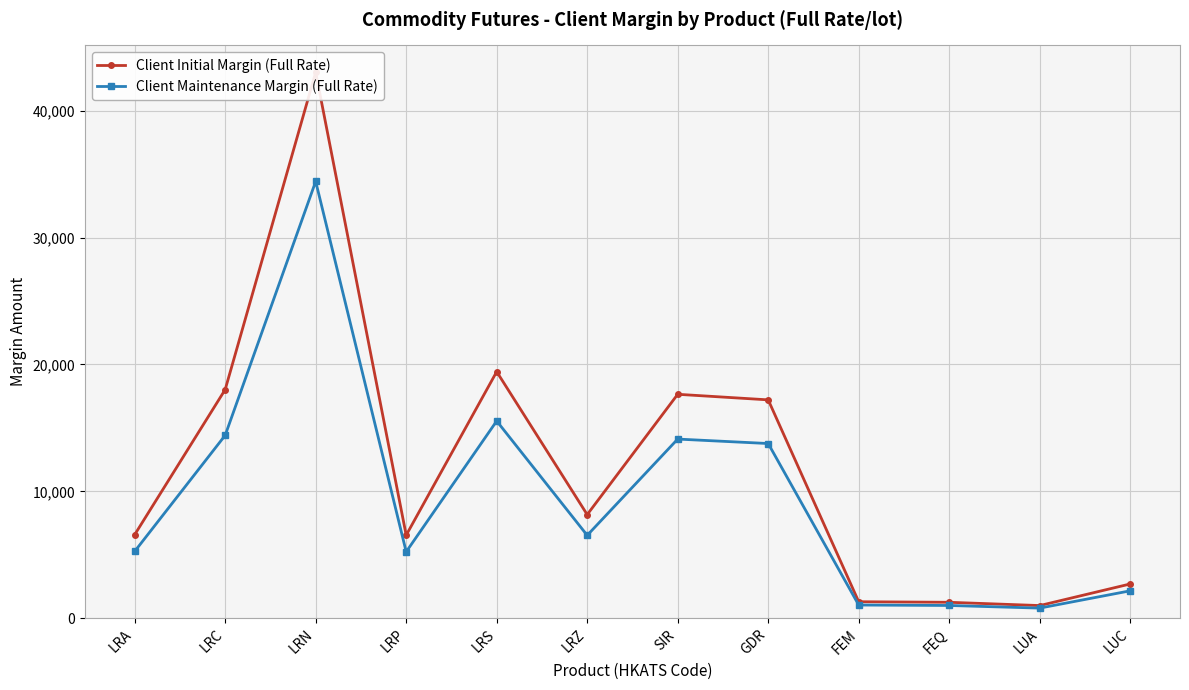

Reading right to left, extract all data points from this chart.

Client Initial Margin (Full Rate): 2699	996	1254	1298	17210	17649	8166	19431	6543	43038	18021	6583
Client Maintenance Margin (Full Rate): 2159	796	1003	1038	13768	14119	6532	15544	5234	34430	14416	5266